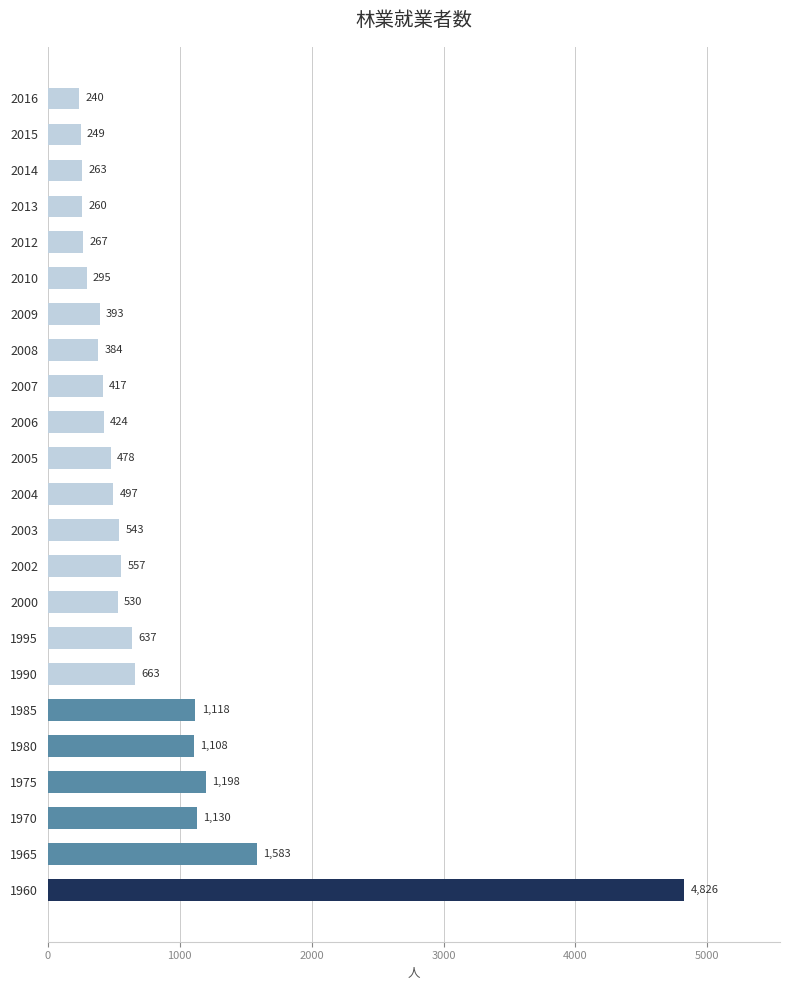

Read the value at 2010, to the nearest 100.

300